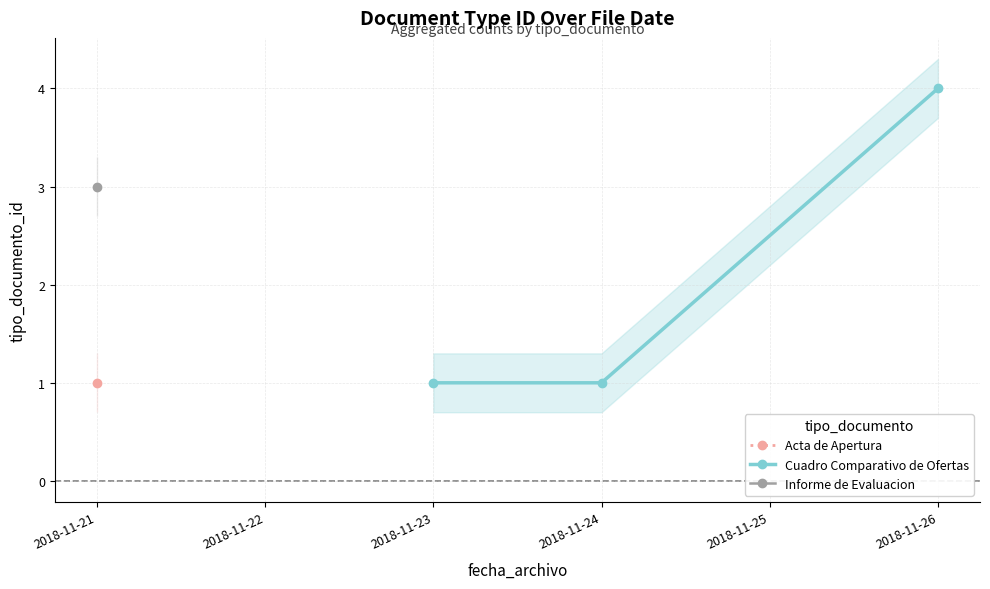

What is the maximum value for Cuadro Comparativo de Ofertas?

4